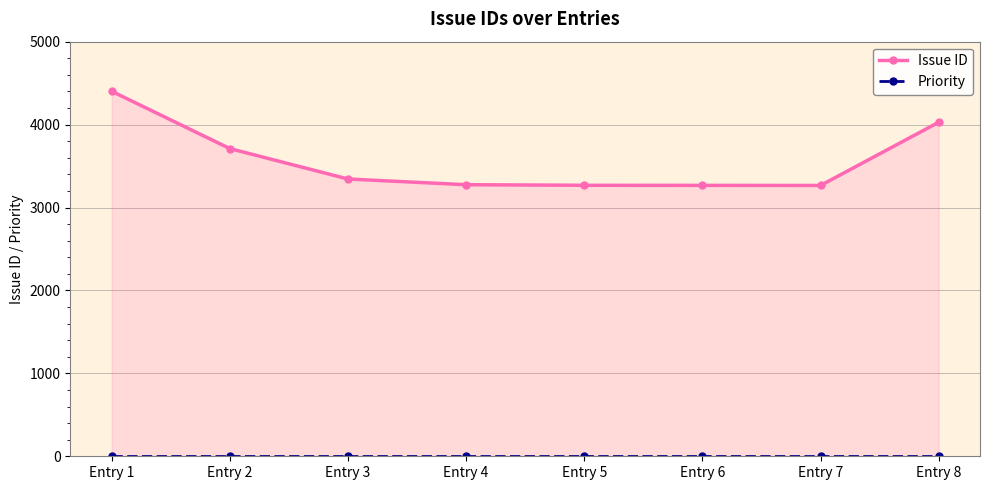

How many lines are shown in the chart?

2